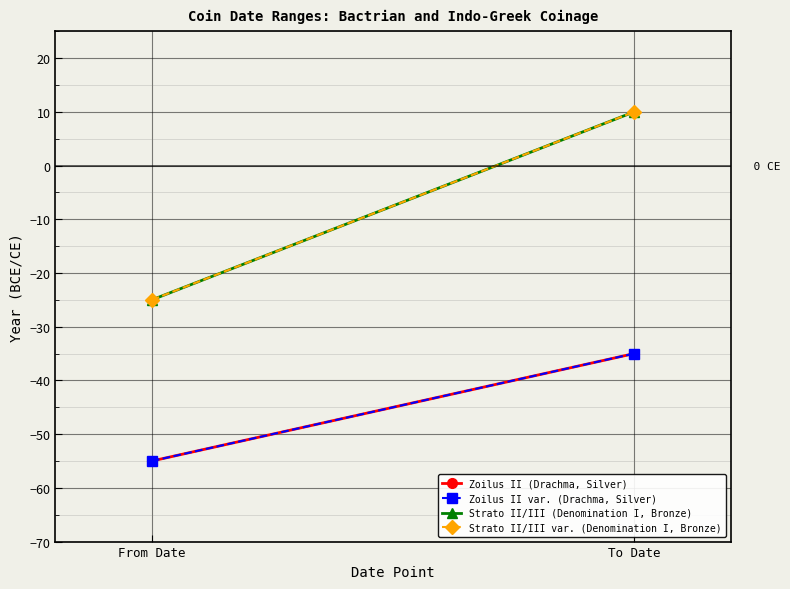

Which series has the widest spread of values?

Strato II/III (Denomination I, Bronze)